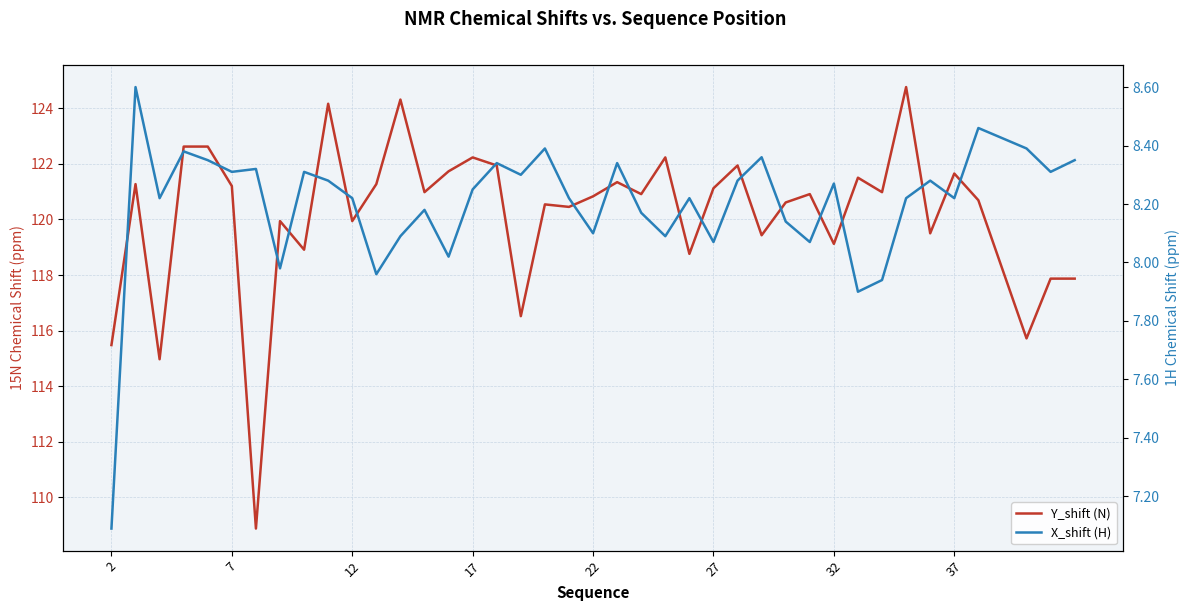

Does the chart display data point markers on the line(s)?

No